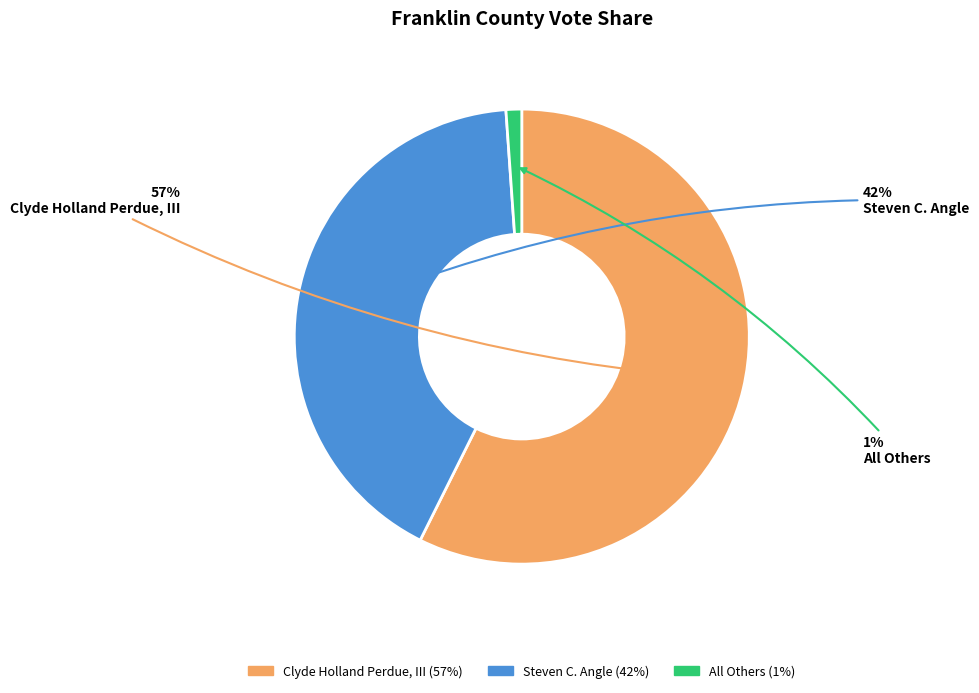

True or false: All Others accounts for 1% of the total.

True